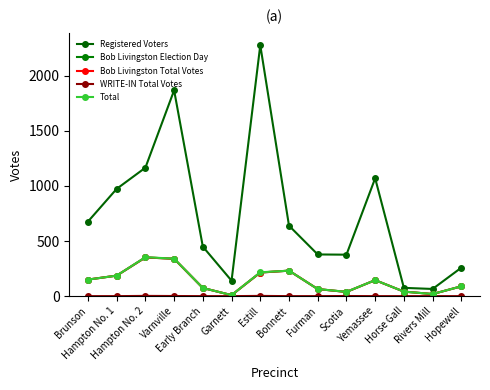

Is this an area chart (filled region under the line)?

No